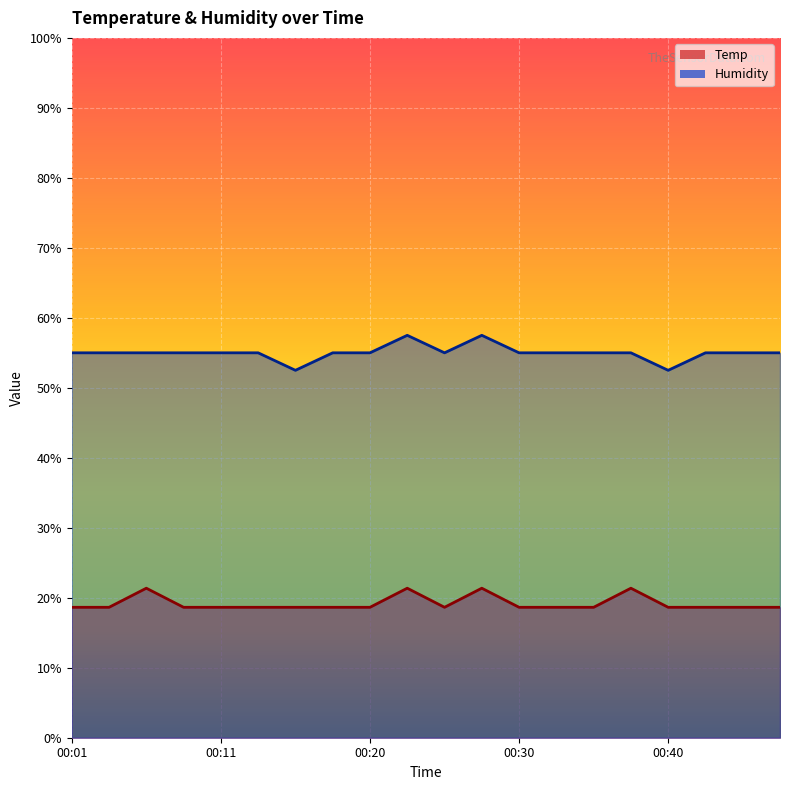

Where is the first local maximum for Temp?

00:06